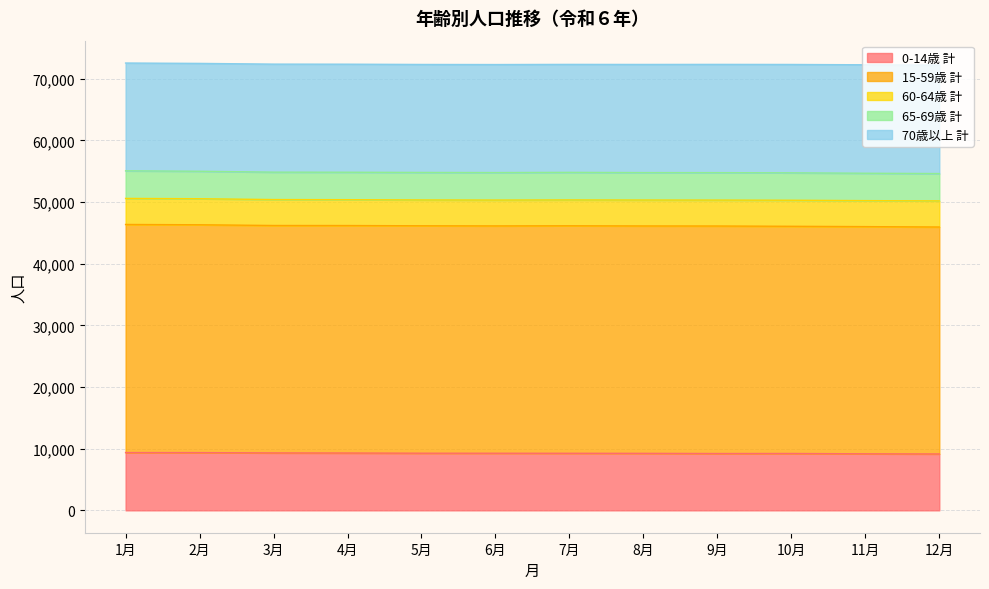

At which category does the chart reach its minimum across all series?

5月